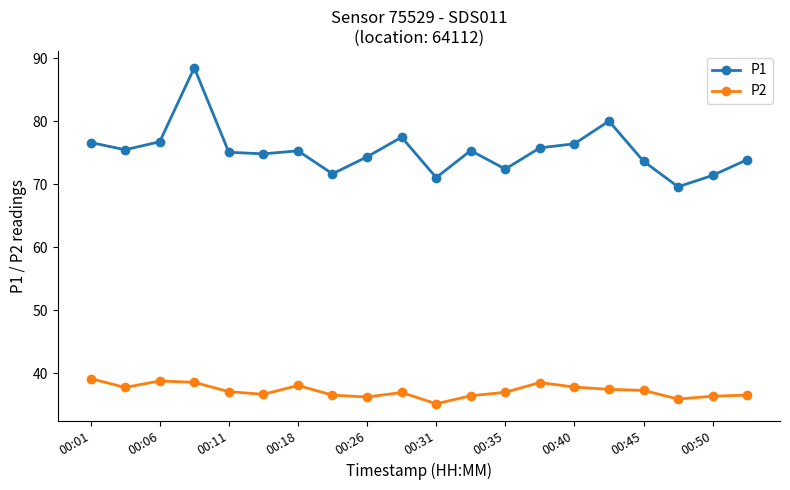

Which series has the largest total across all categories?

P1